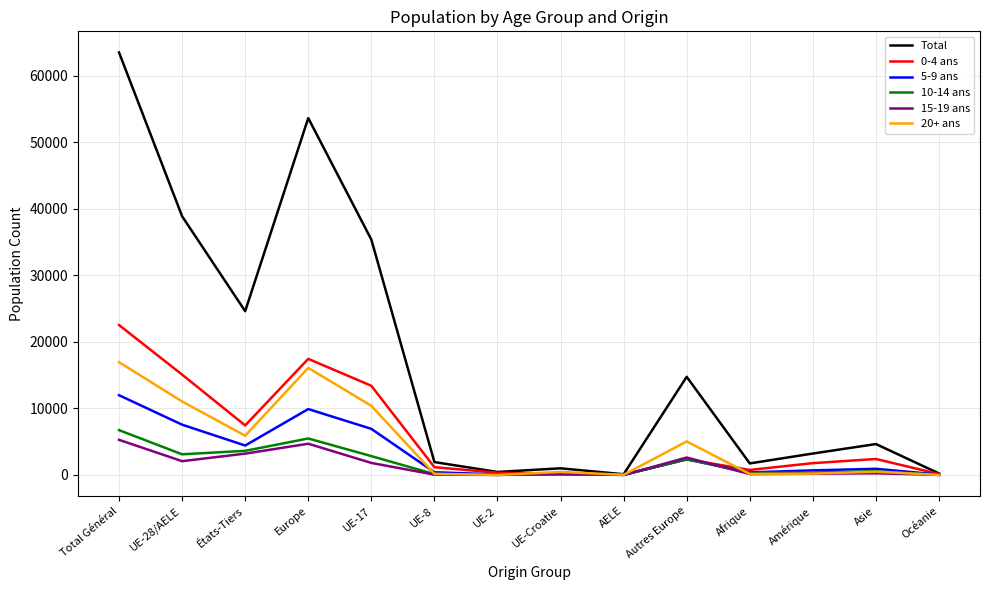

Is this an area chart (filled region under the line)?

No